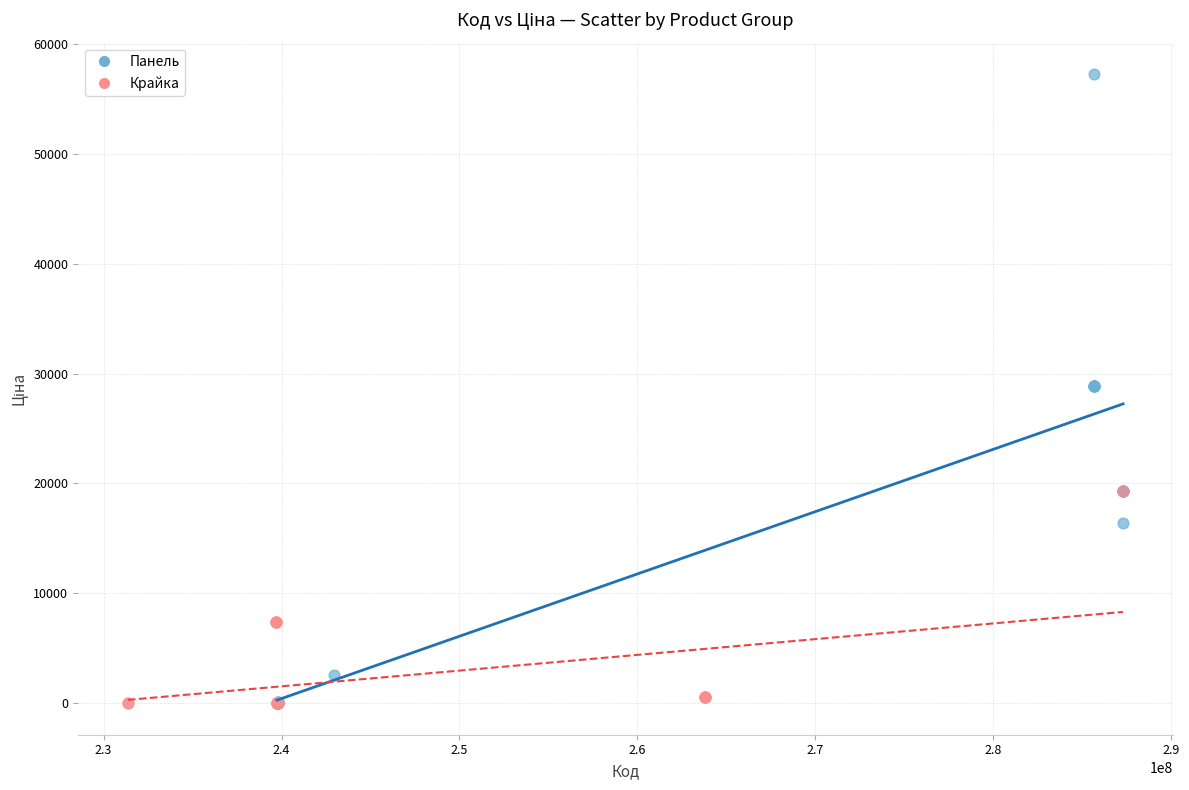

Which series reaches the maximum Y coordinate?

Панель